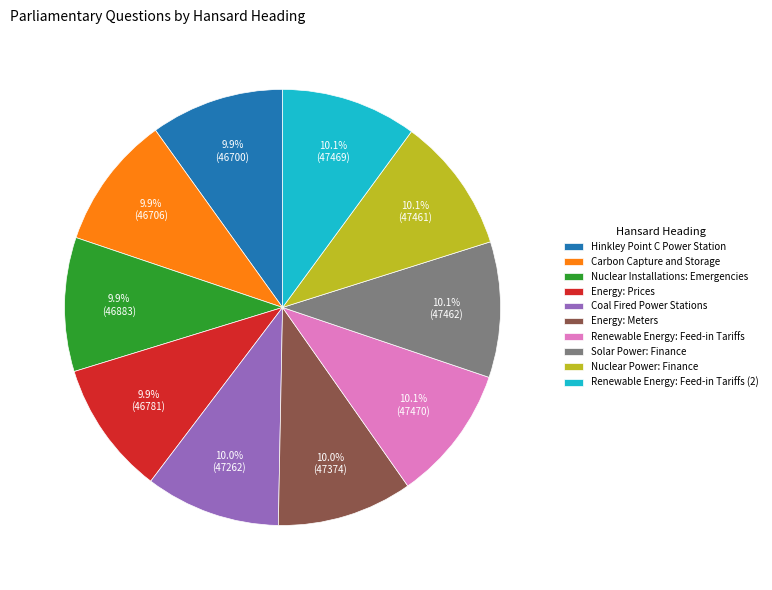

Does Hinkley Point C Power Station account for over 50% of the chart?

No